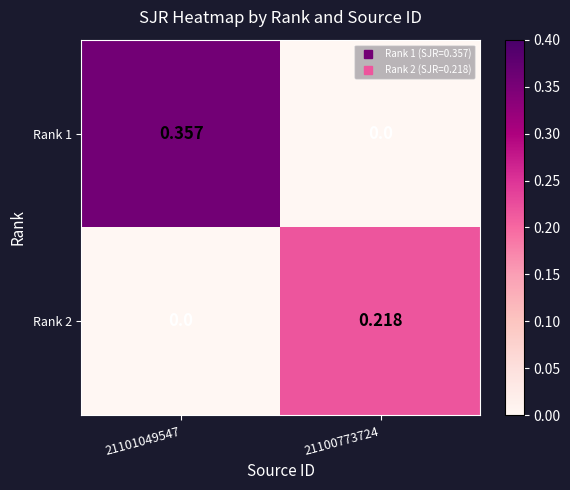

Rank the series by their average value, from highest to lowest.

Rank 1, Rank 2